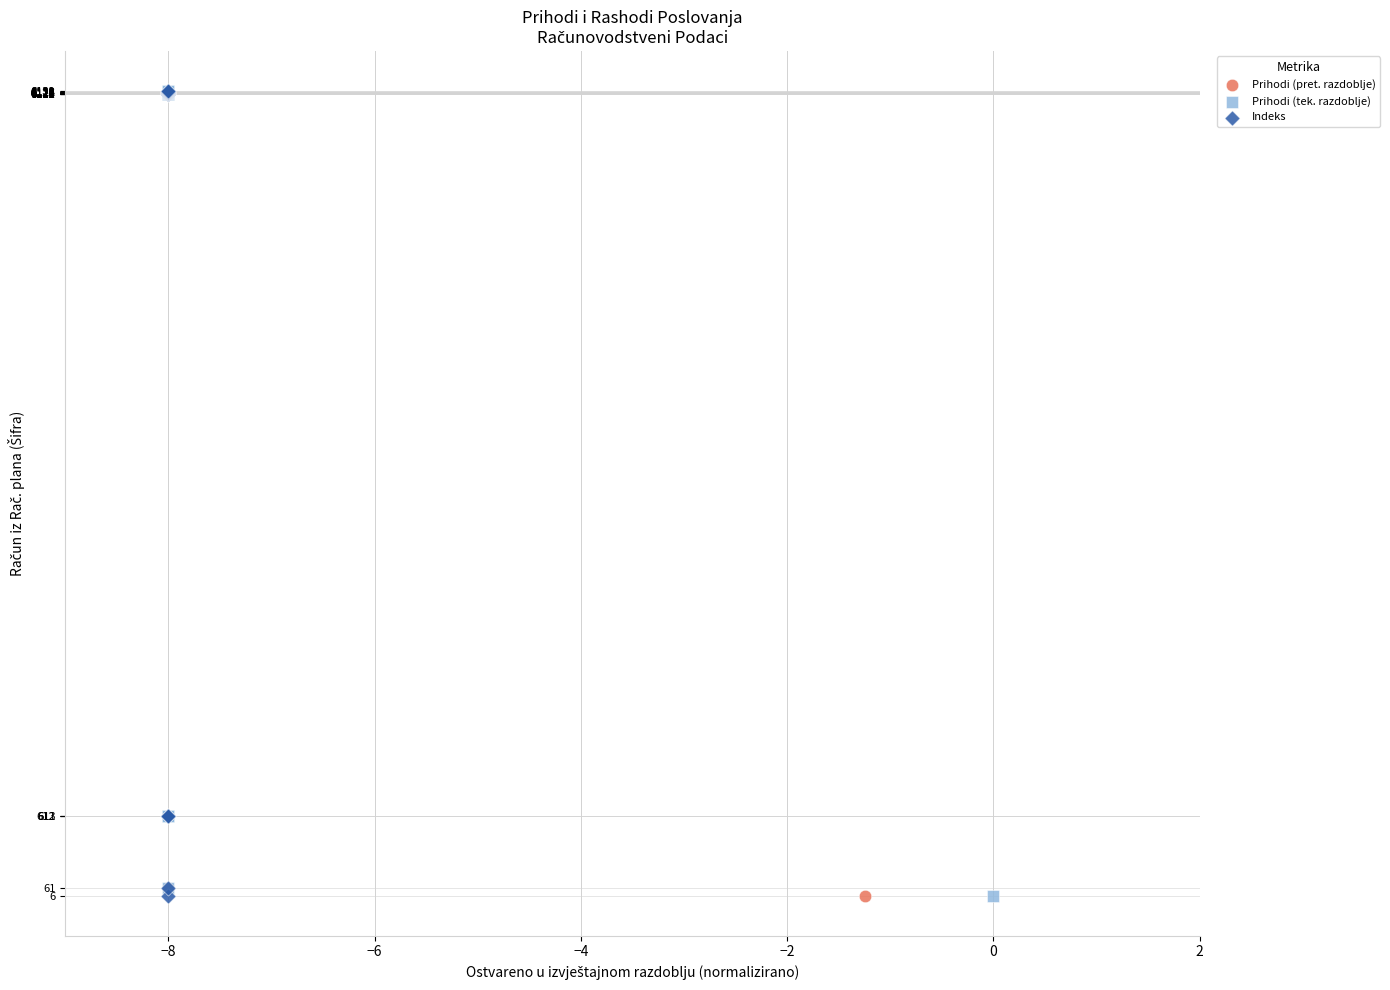

What are all the series names shown in the legend?

Prihodi (pret. razdoblje), Prihodi (tek. razdoblje), Indeks